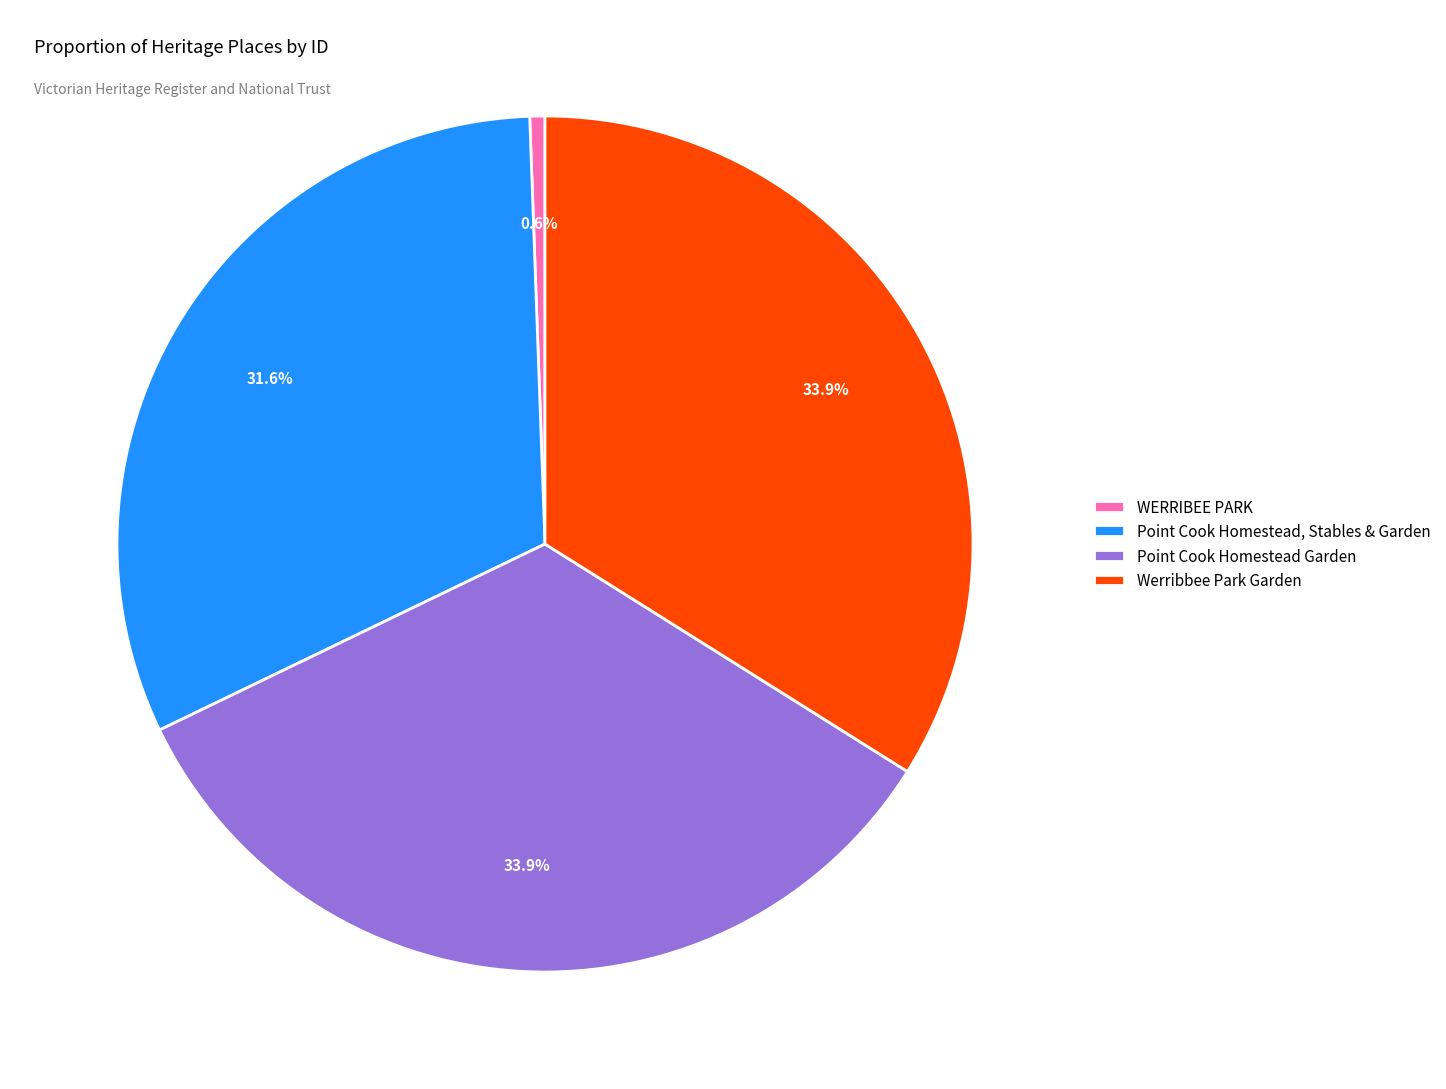

Which slice is the smallest?

WERRIBEE PARK